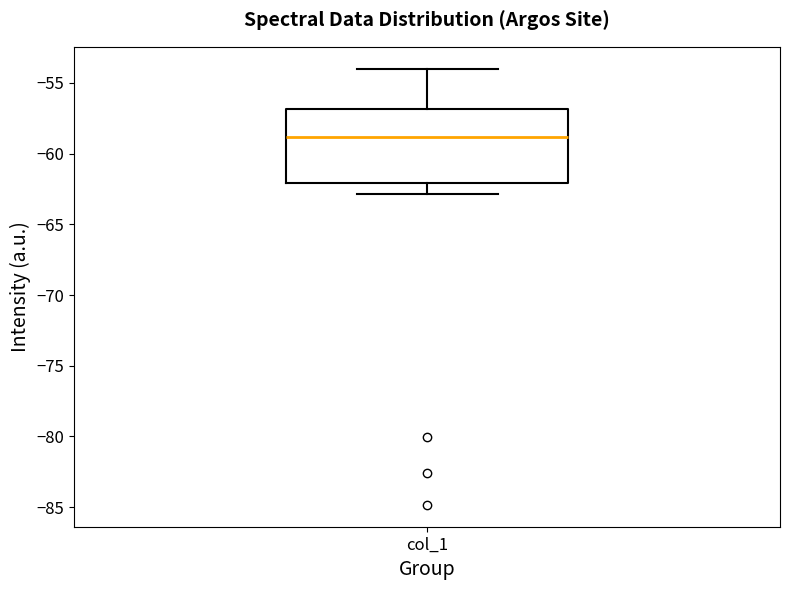

Transcribe this box plot: give where the median line is, the range the box spans, and where the two whiskers end, as read against the y-axis. The values are not printed on the chart, so give them approximately, as read against the axis.

median -59, box -62 to -57, whiskers -63 to -54